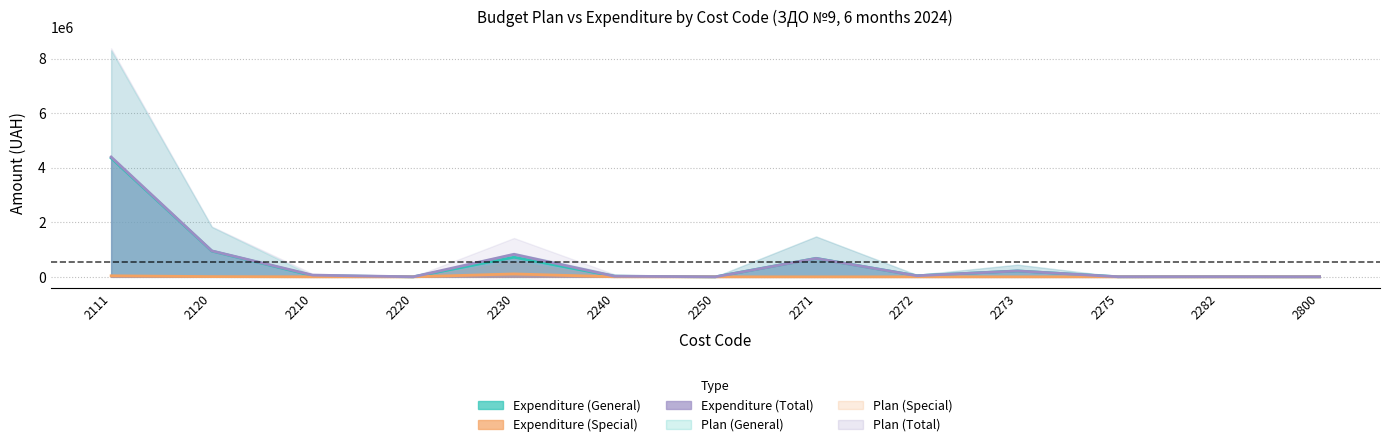

What is the spread (max minus min) of values at 2230?

720177.0